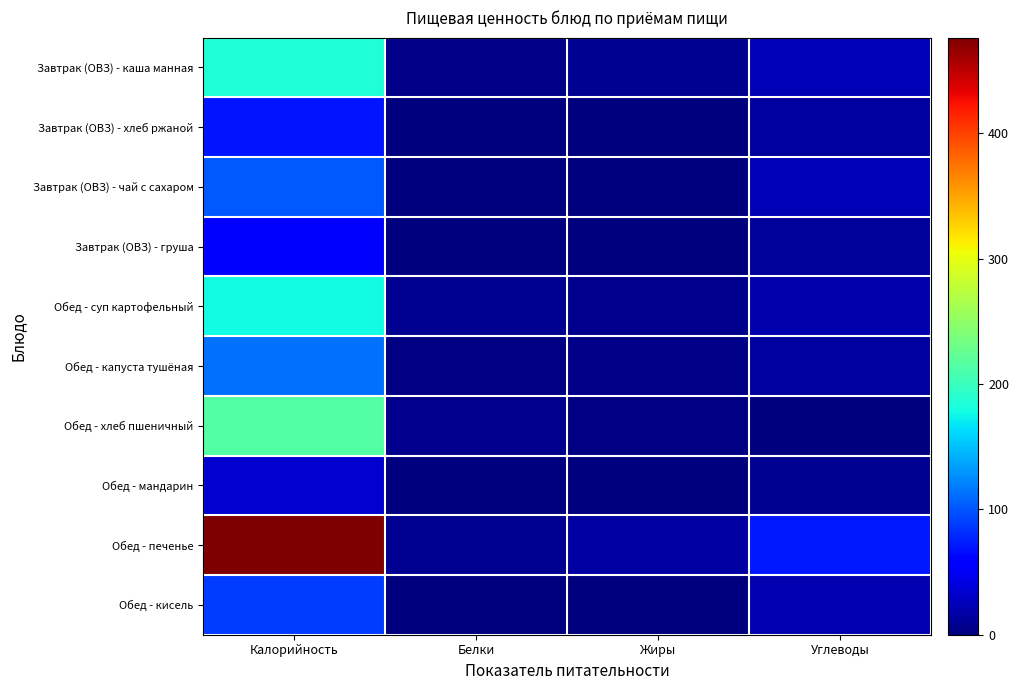

At how many categories does at least one series exceed 137?

1